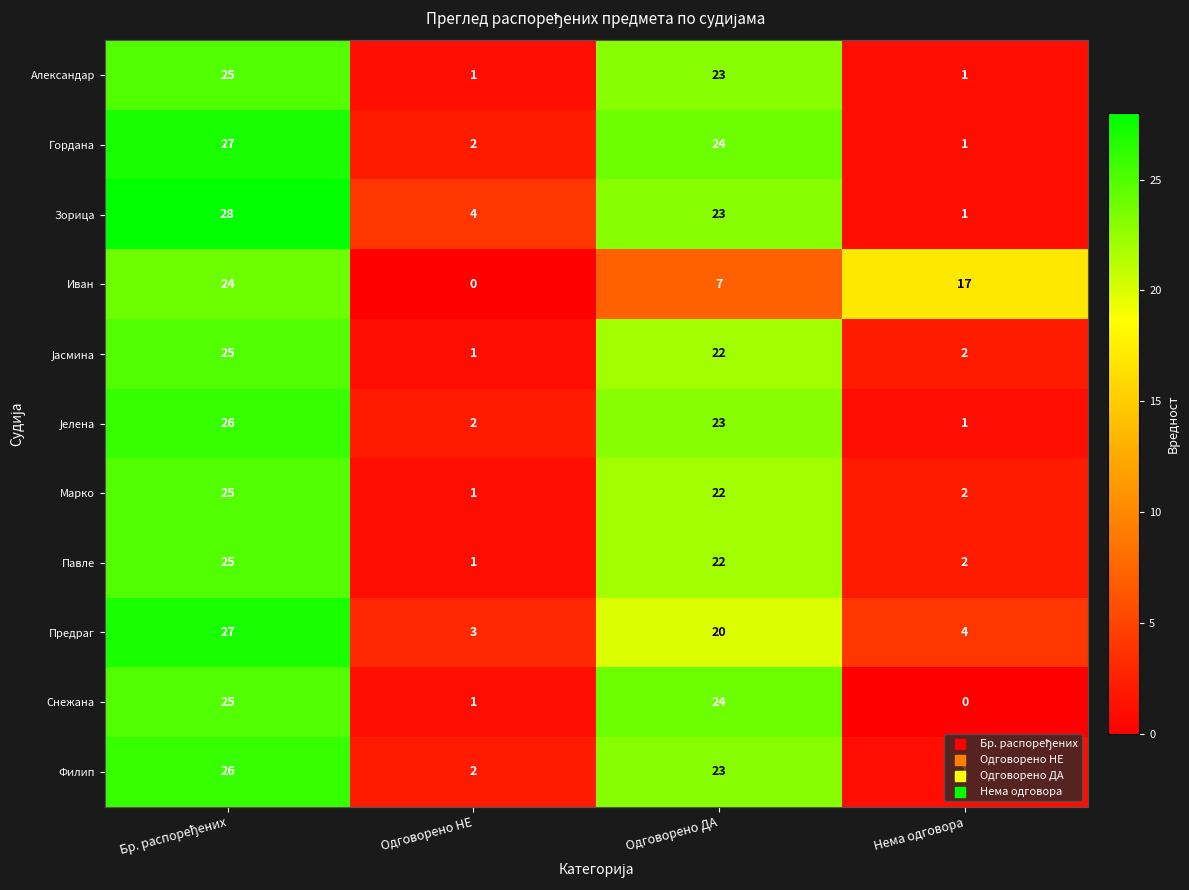

How many categories are shown in the chart?

4